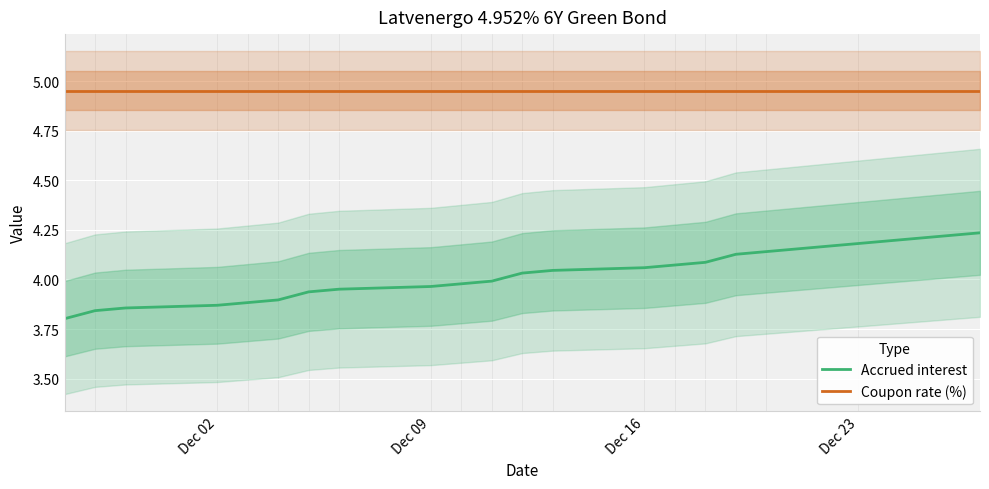

What is the difference between the second highest and minimum values in the Accrued interest series?

0.4